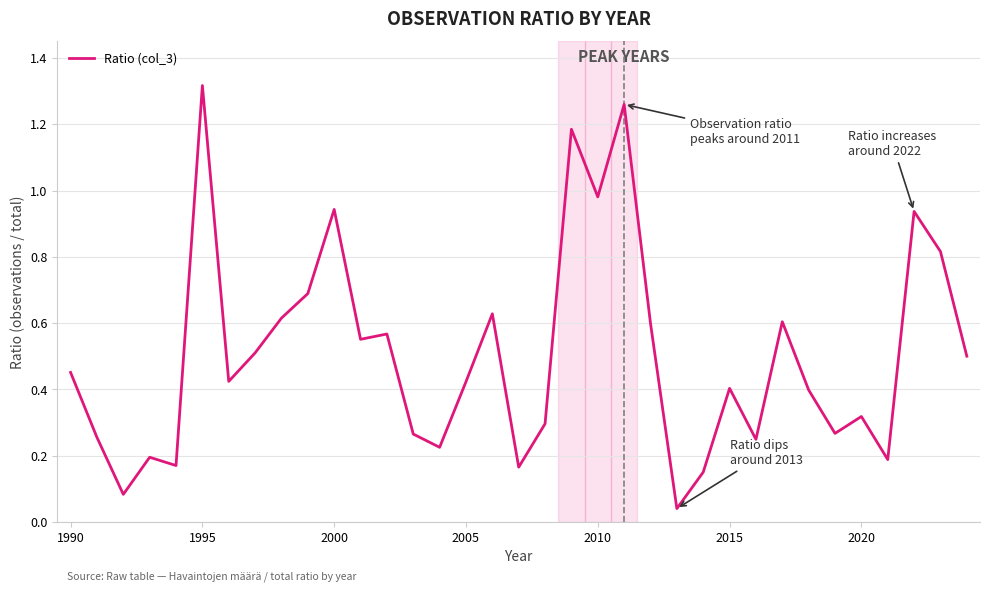

Is this an area chart (filled region under the line)?

No